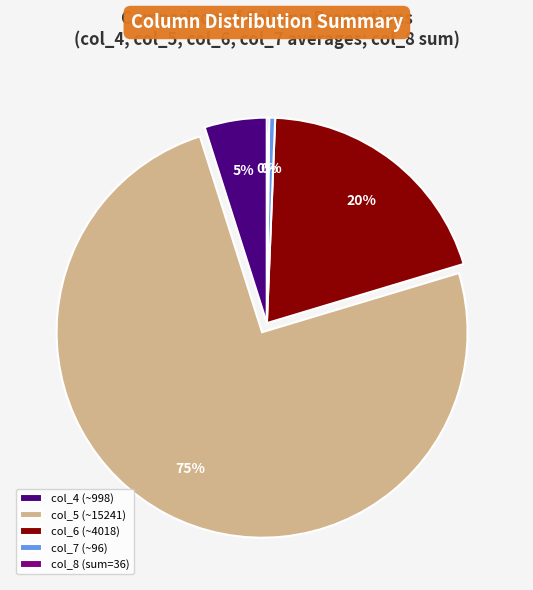

Is col_5 (~15241) the majority of the pie?

Yes